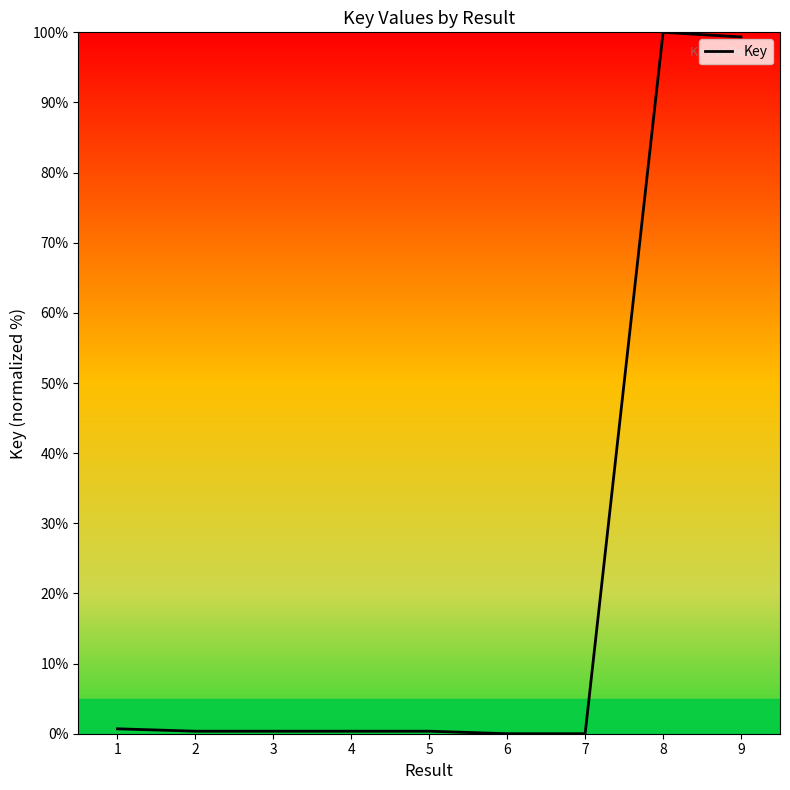

What is the difference between the values at 3 and 6?

0.4